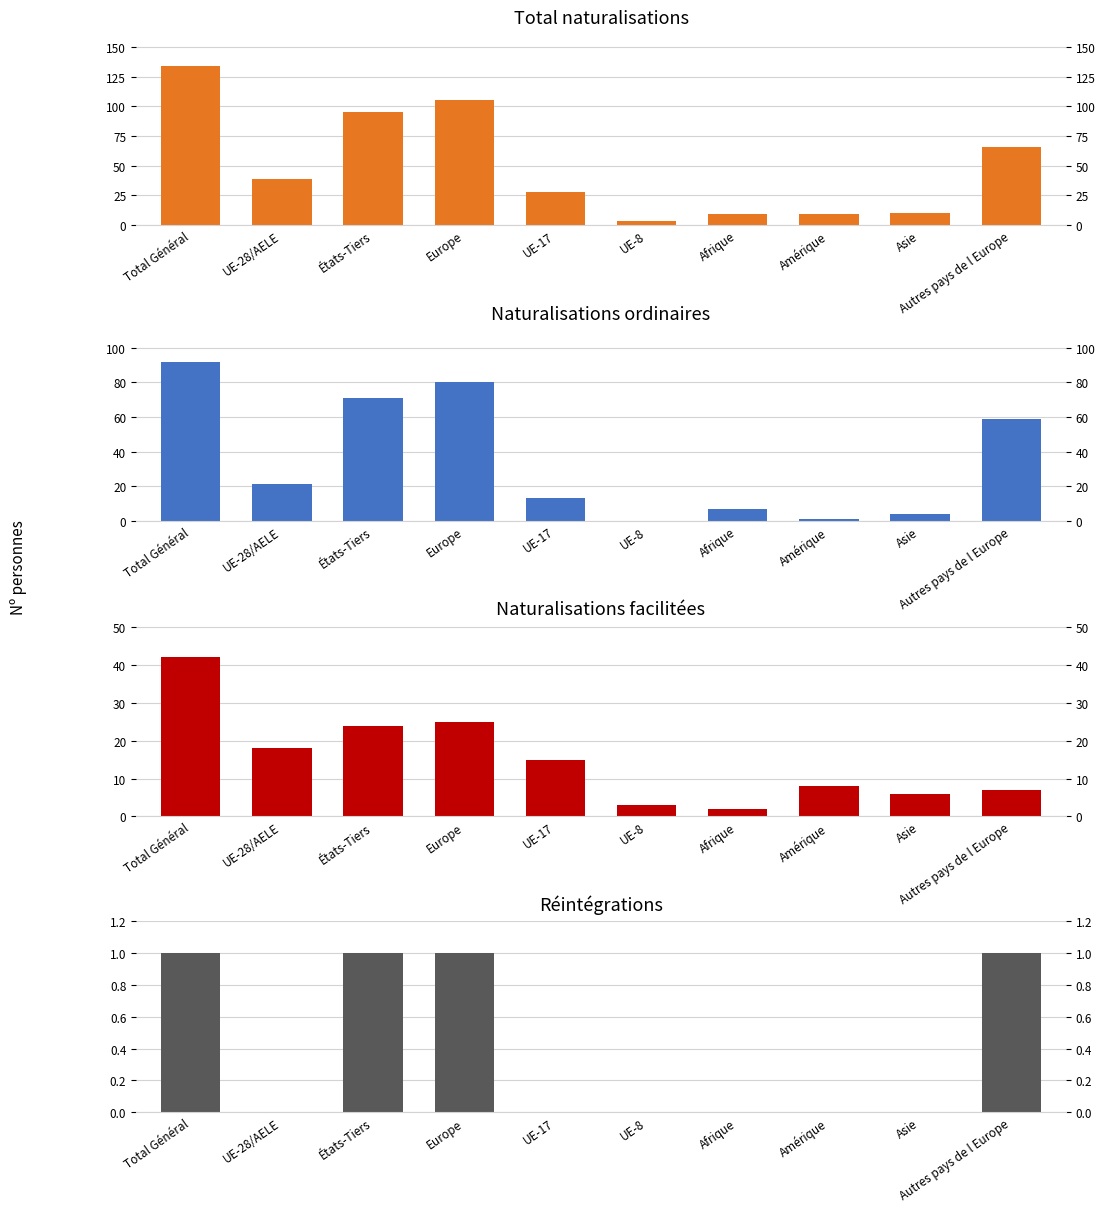

At Afrique, list the series in order from largest to smallest.

Total naturalisations, Naturalisations ordinaires, Naturalisations facilitées, Réintégrations